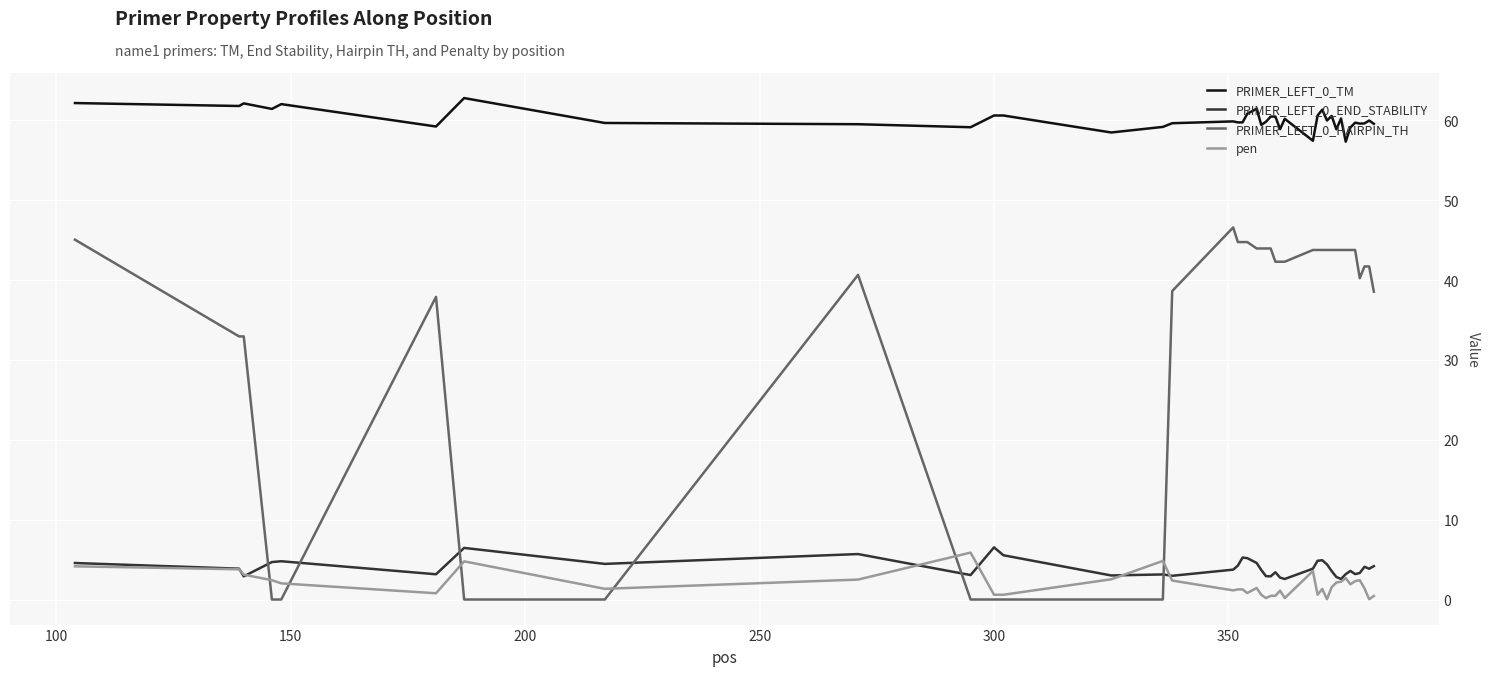

True or false: PRIMER_LEFT_0_END_STABILITY and PRIMER_LEFT_0_HAIRPIN_TH cross at least once.

True